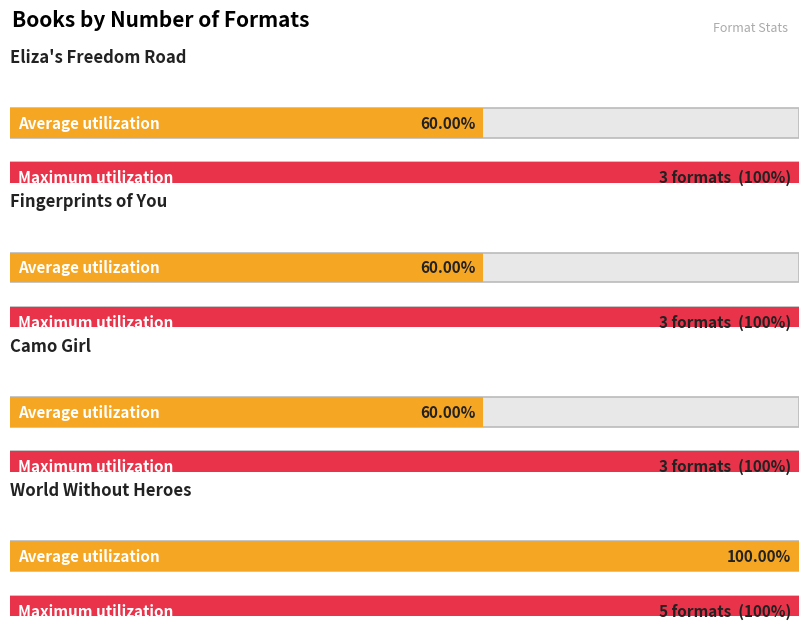

What position from the left is Camo Girl?

3